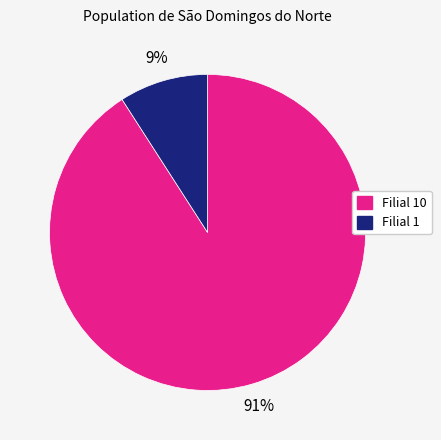

To the nearest percent, what is the difference between the largest and smallest slice percentages?

82%